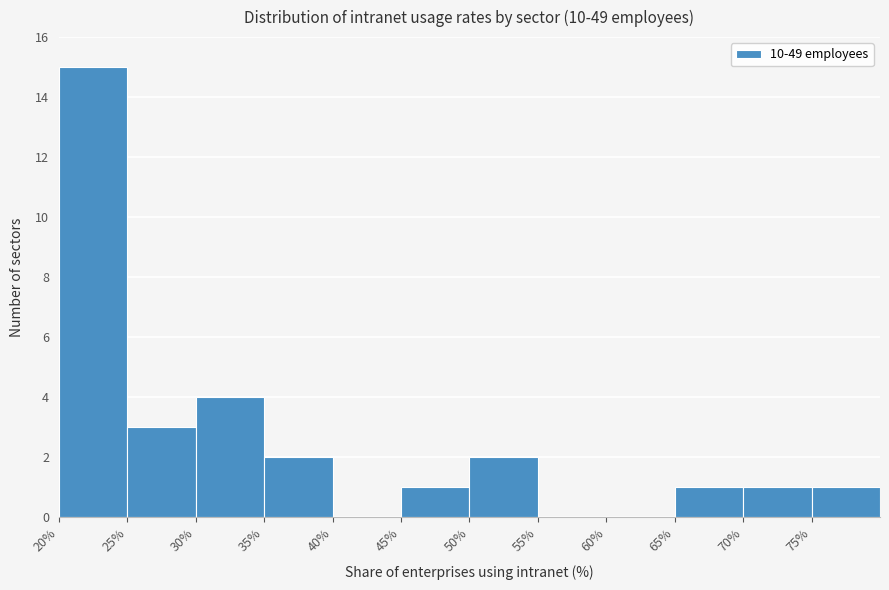

Reading left to right, list every bar in this chart as the range it spans on the x-axis followed by its height. The values are not printed on the chart, so give them approximately, as read against the axis.

20 to 25: 15
25 to 30: 3
30 to 35: 4
35 to 40: 2
40 to 45: 0
45 to 50: 1
50 to 55: 2
55 to 60: 0
60 to 65: 0
65 to 70: 1
70 to 75: 1
75 to 80: 1